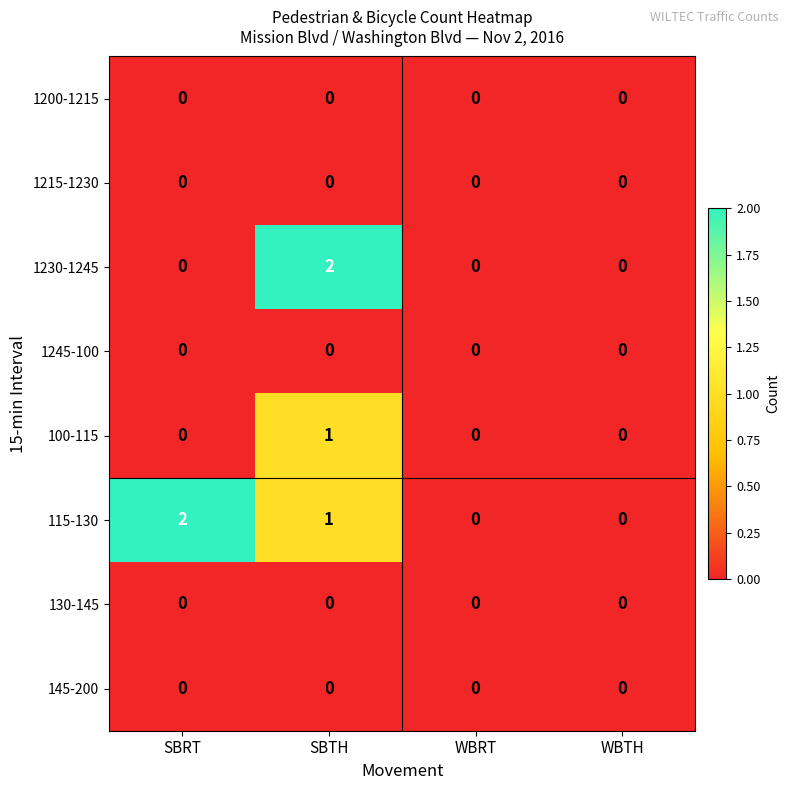

Where is 115-130 nearest to the value 1?

SBTH